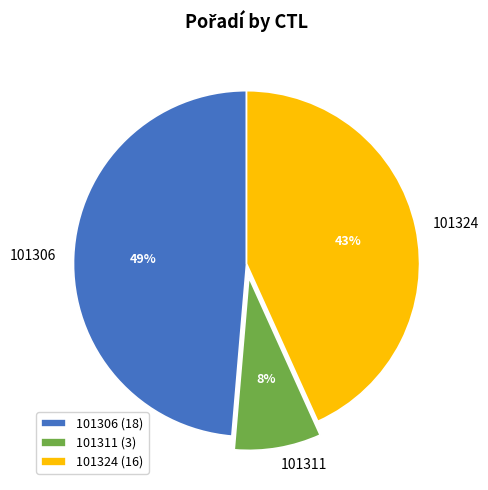

To the nearest percent, what percentage of the pie is 101306?

49%